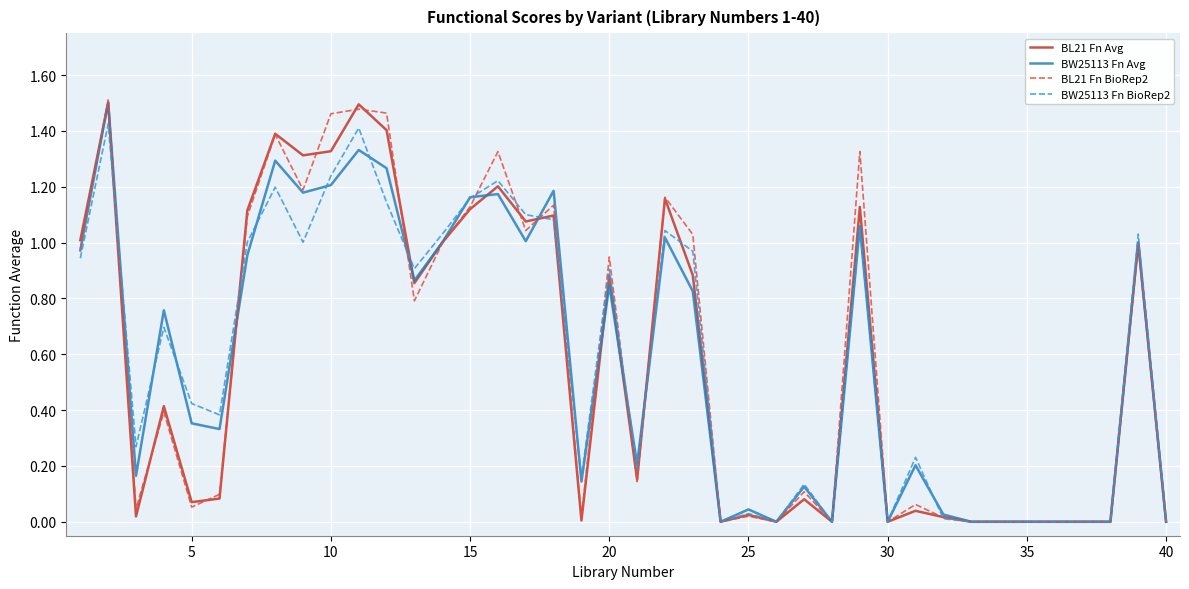

What are all the series names shown in the legend?

BL21 Fn Avg, BW25113 Fn Avg, BL21 Fn BioRep2, BW25113 Fn BioRep2